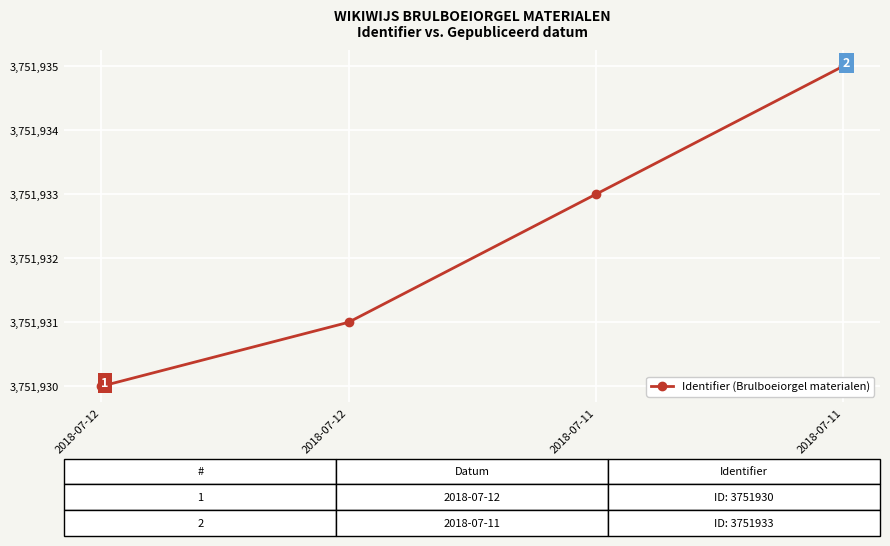

Rank the categories by value from lowest to highest.

2018-07-12, 2018-07-12, 2018-07-11, 2018-07-11